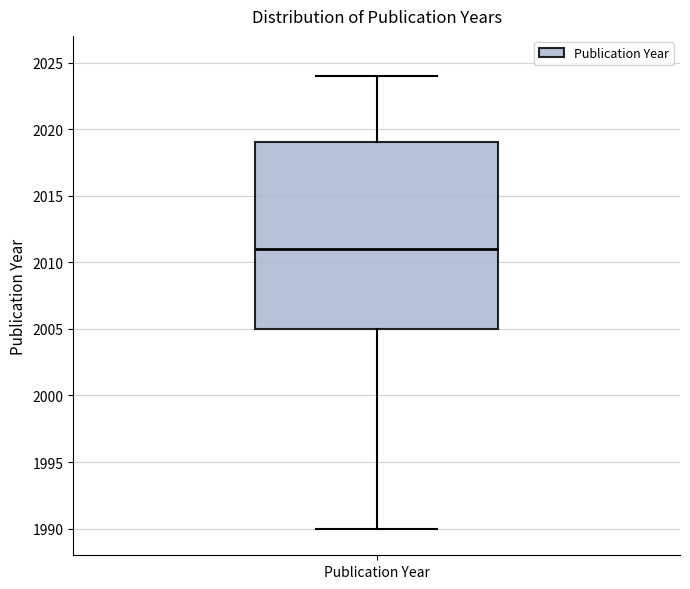

Read this box plot against the y-axis: the position of the median line, the range covered by the box, and the ends of both whiskers. The values are not printed on the chart, so give them approximately, as read against the axis.

median 2011, box 2005 to 2019, whiskers 1990 to 2024